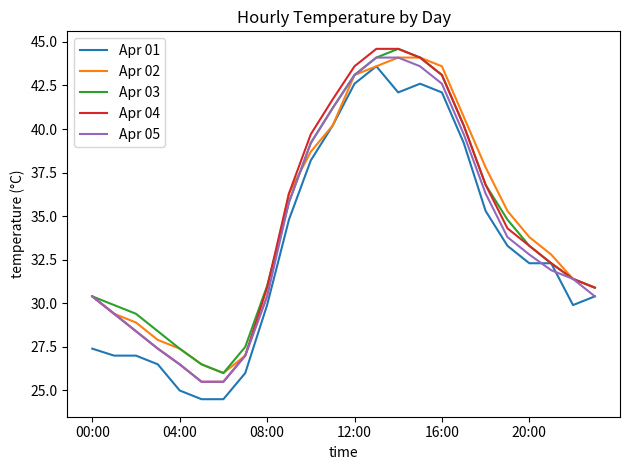

How many series are shown in this chart?

5